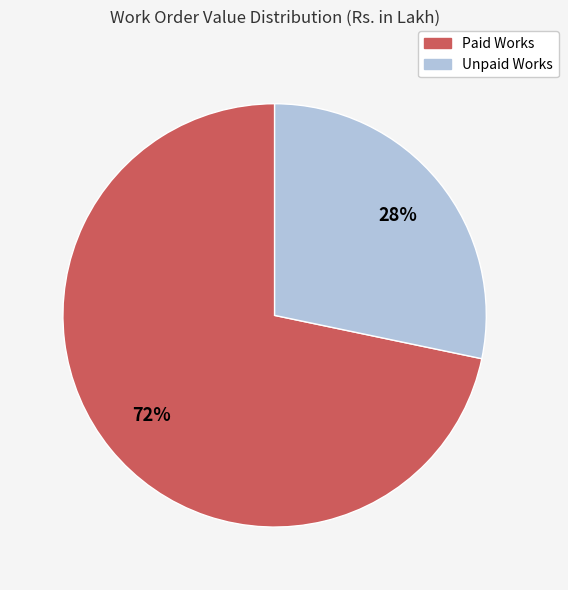

To the nearest percent, what is the average slice percentage?

50%